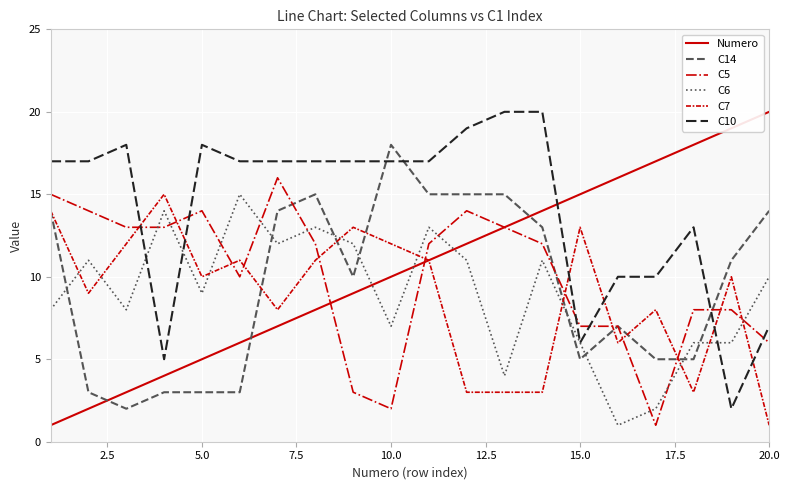

What is the difference between the maximum and minimum values in the C10 series?

18